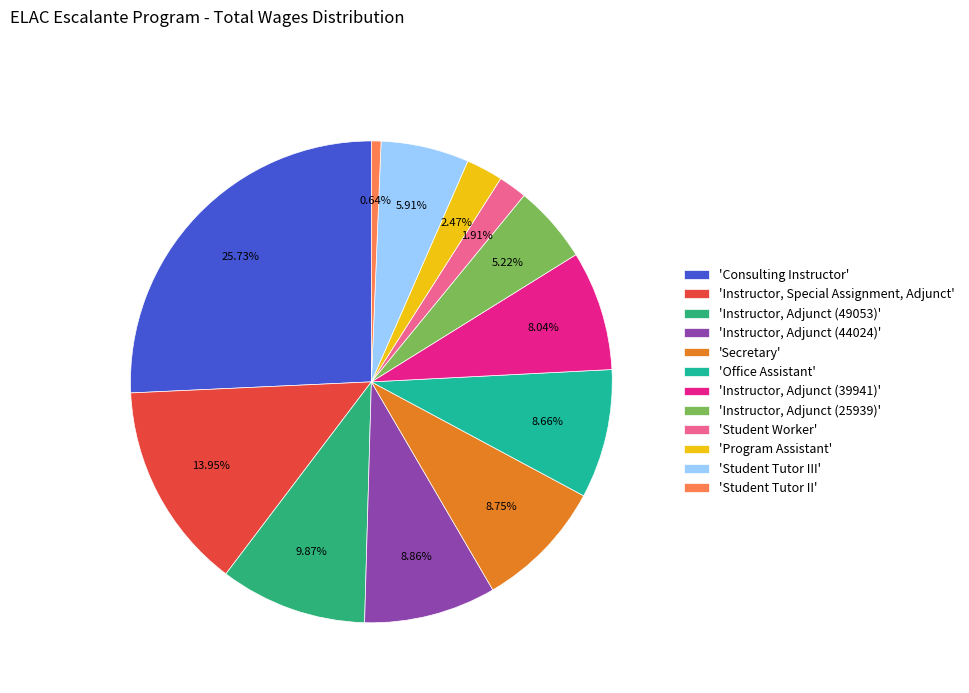

To the nearest percent, what is the average slice percentage?

8%